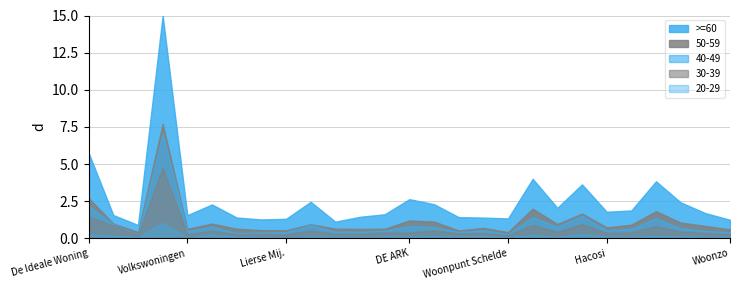

True or false: 50-59 has more than 0 points higher than both neighbors.

True